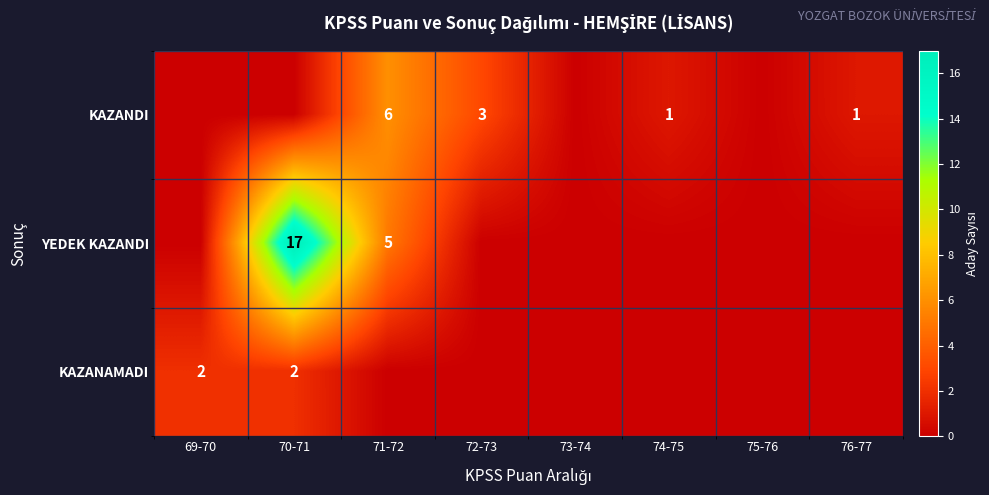

The value of KAZANAMADI at 70-71 is 2. True or false?

True